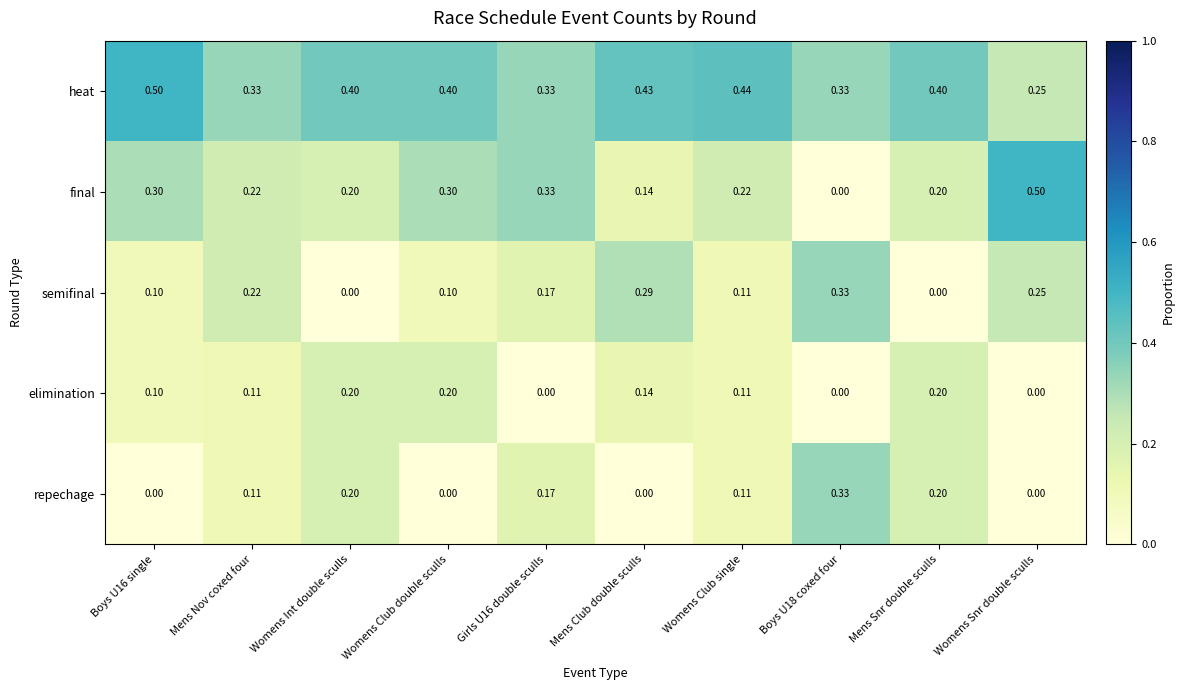

Rank the series at Womens Club double sculls from highest to lowest value.

heat, final, elimination, semifinal, repechage